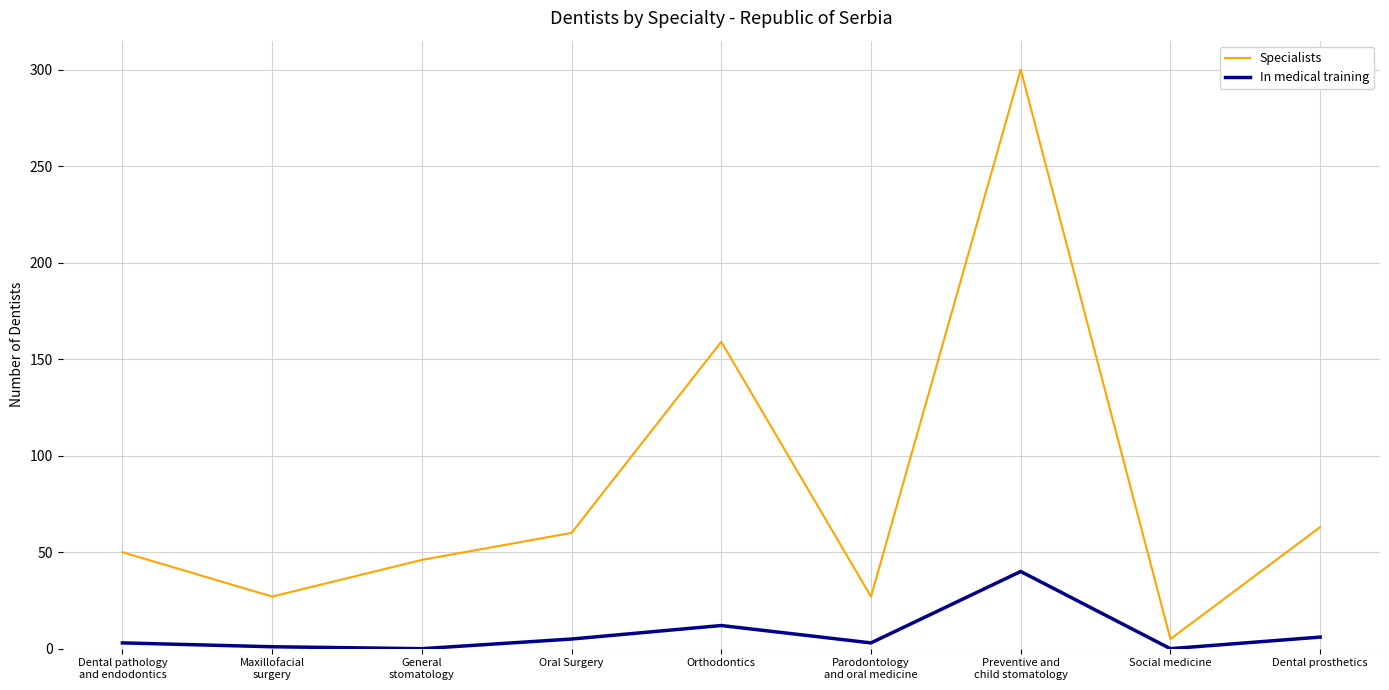

The Specialists series shows 159 at Orthodontics. True or false?

True